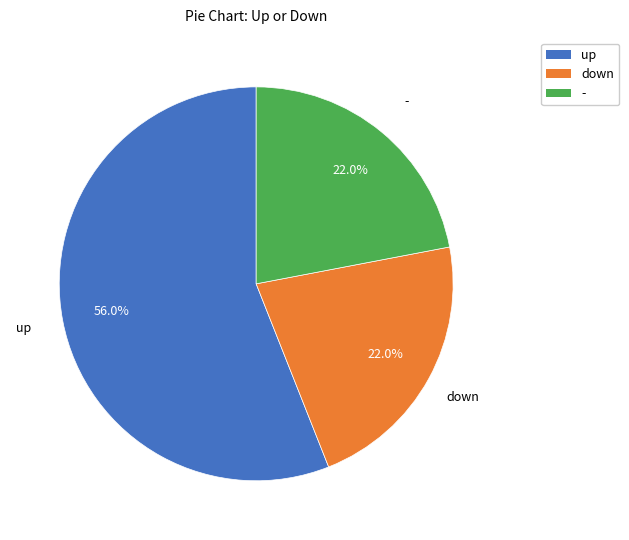

How much of the chart is everything except up?

44.0%